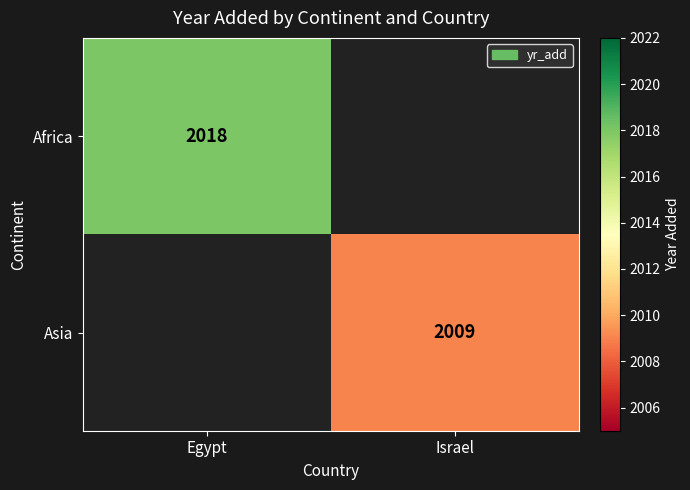

The Asia series shows 685.7 at Israel. True or false?

False